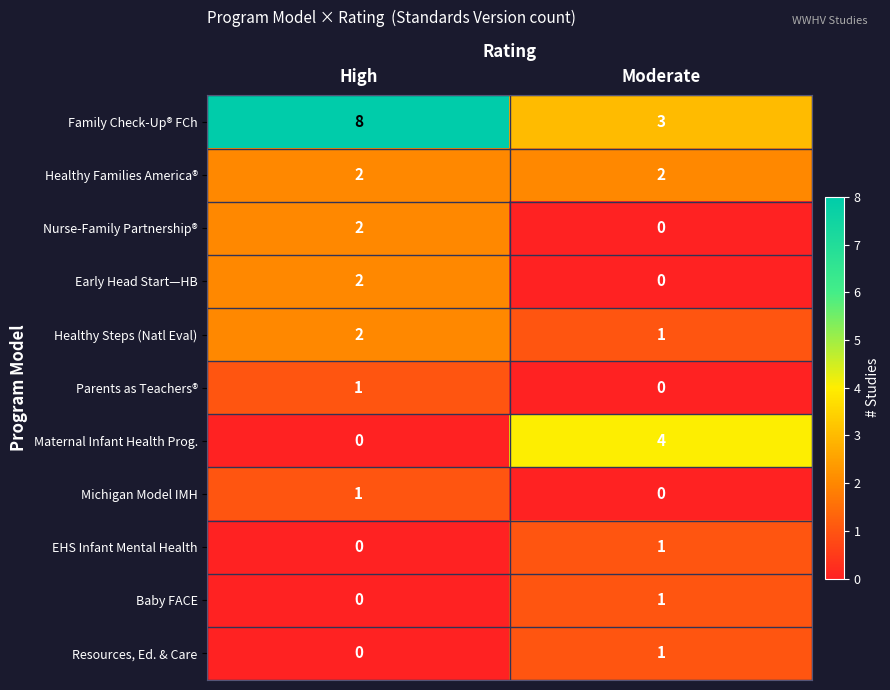

Which series has the largest range (max minus min)?

Family Check-Up® FCh